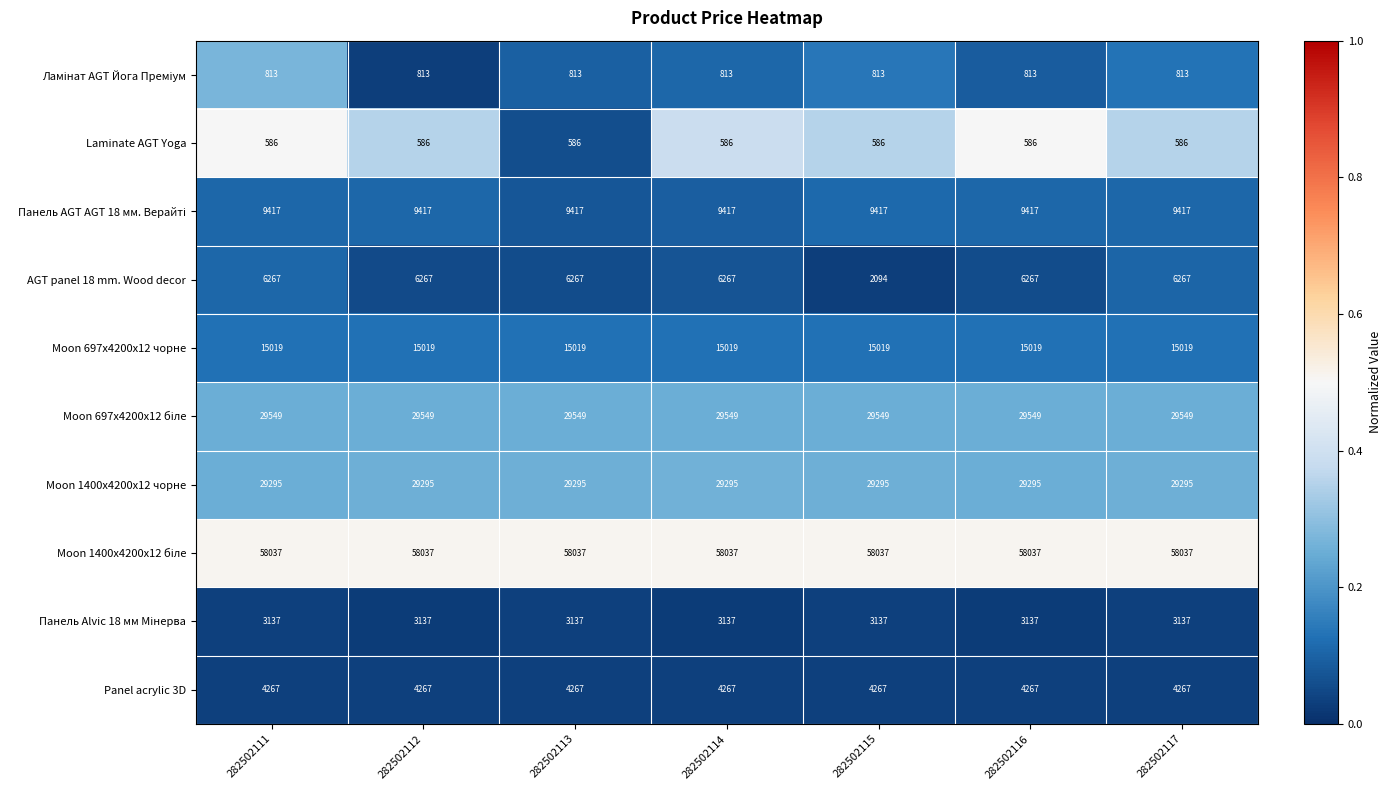

What is the total value across all series at 282502117?

156387